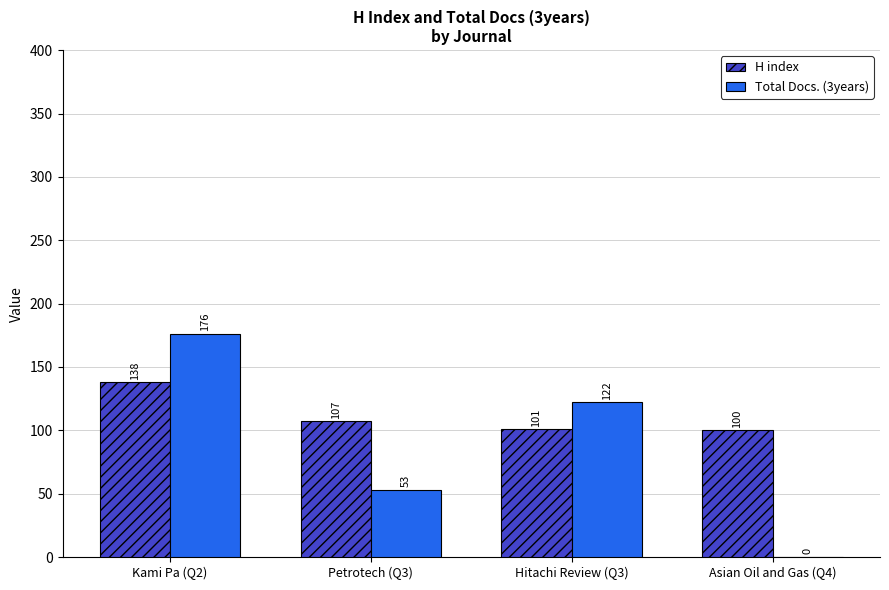

How many groups of bars are there?

4